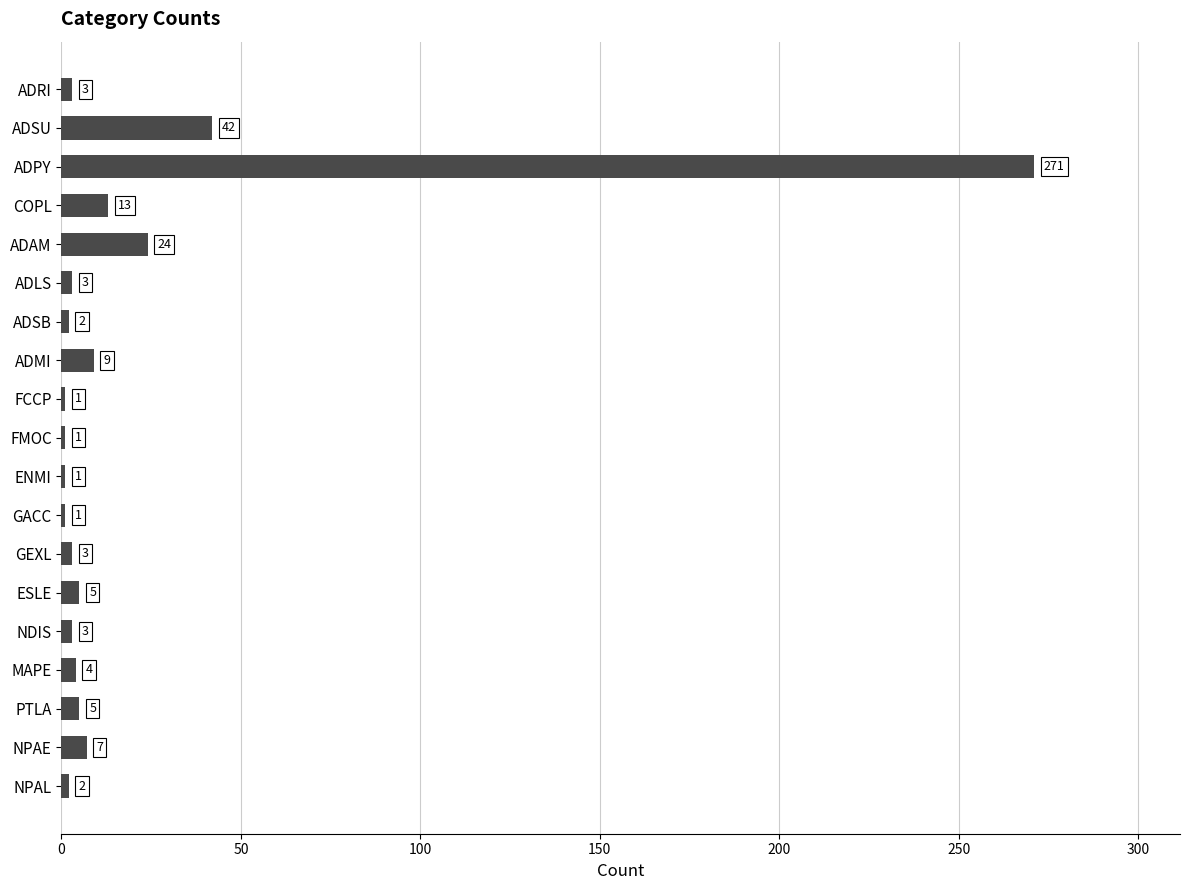

What is the ratio of the value at ENMI to the value at ADRI?

0.3